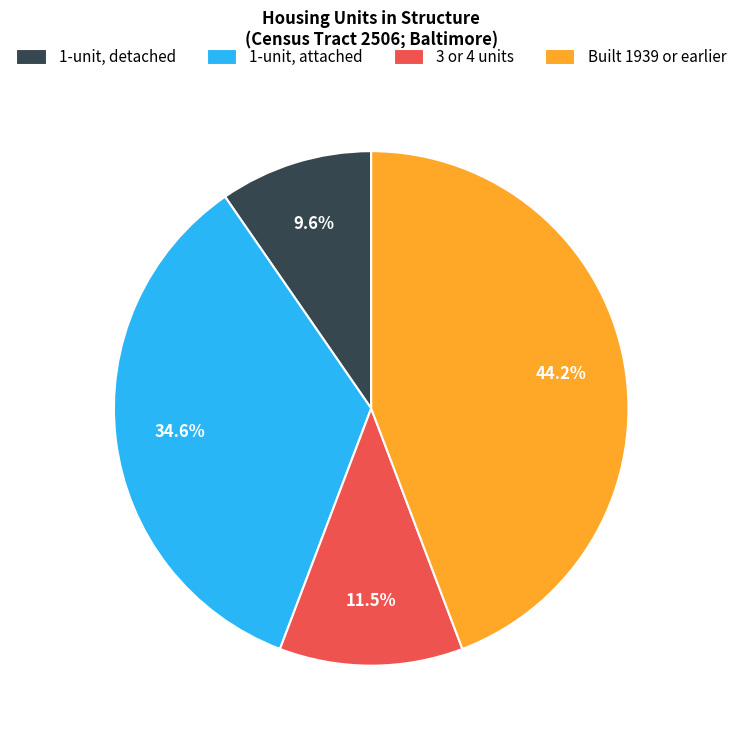

How many segments does this pie chart have?

4